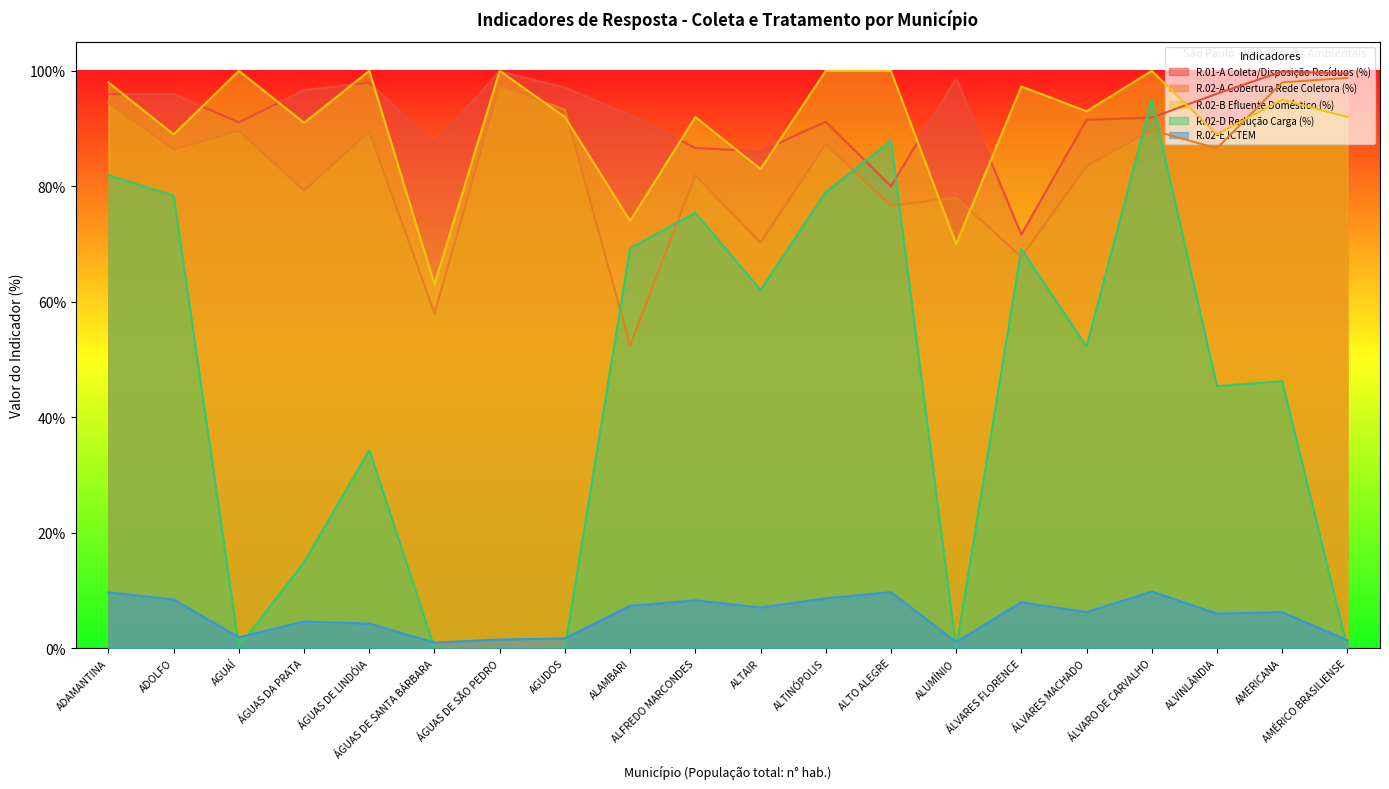

How many intersections are there between R.02-D Redução Carga (%) and R.02-E ICTEM?

7